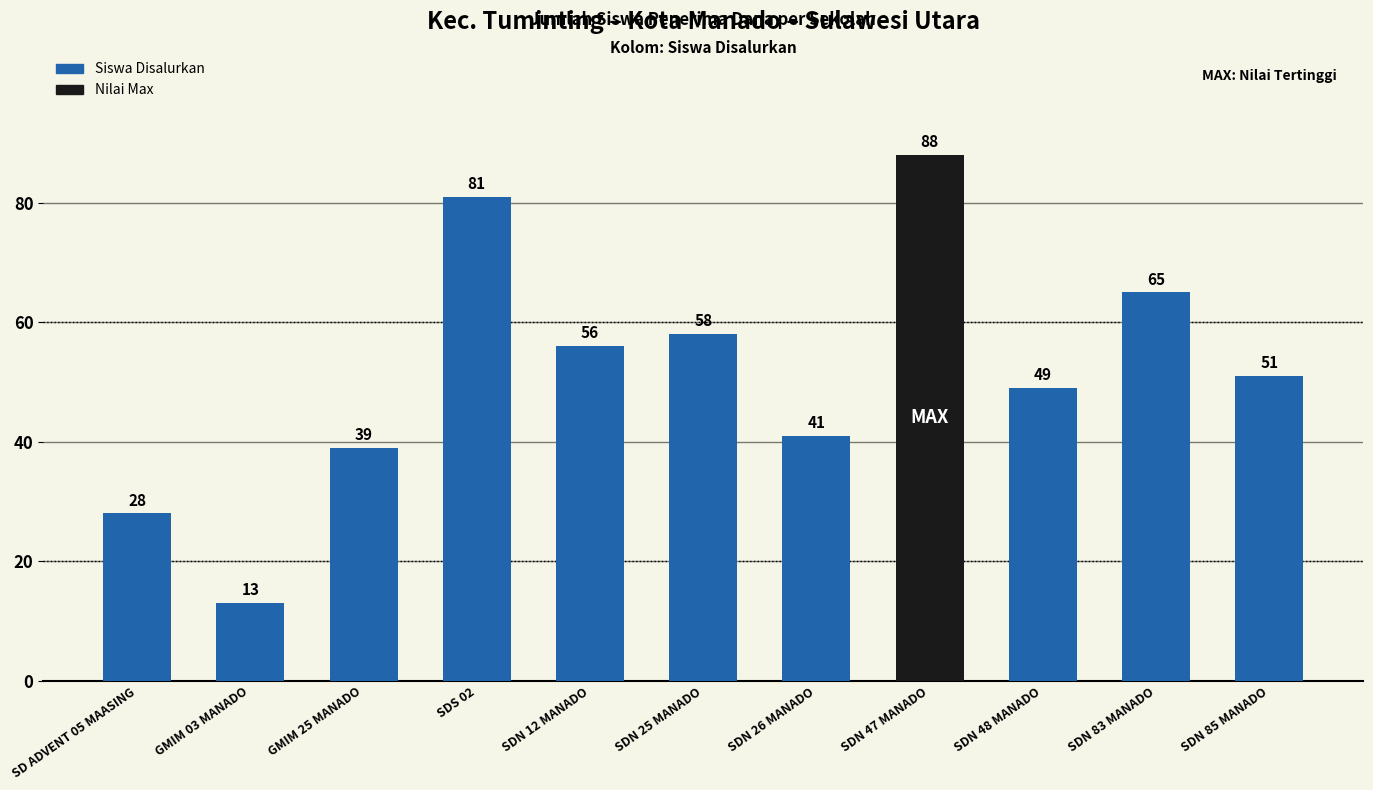

At which label is the value closest to 50?

SDN 48 MANADO